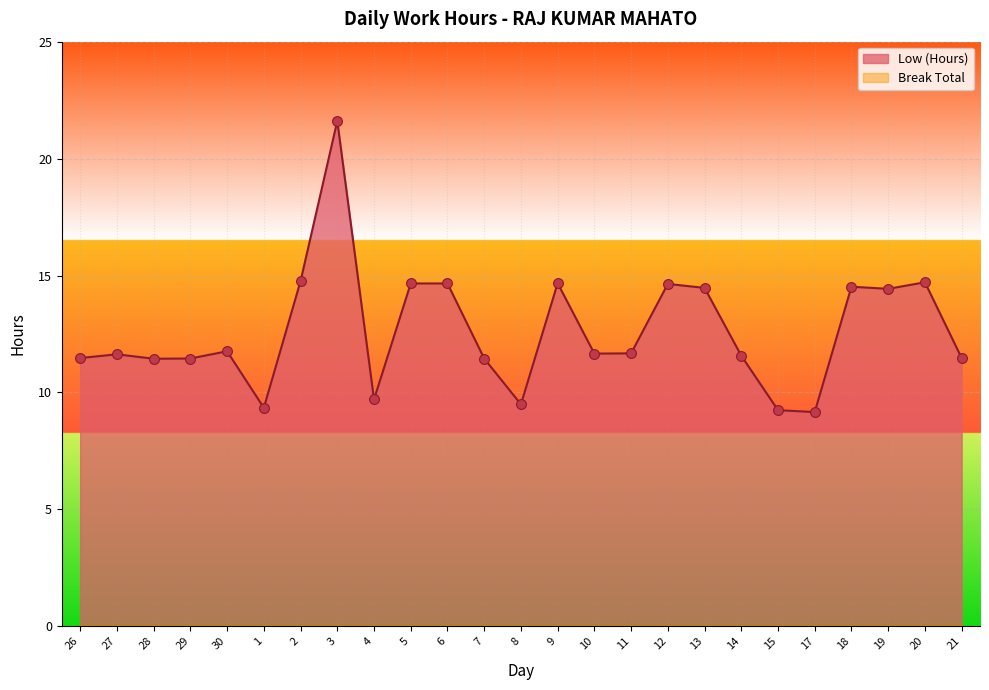

What is the ratio of the value at 30 to the value at 5?

0.8